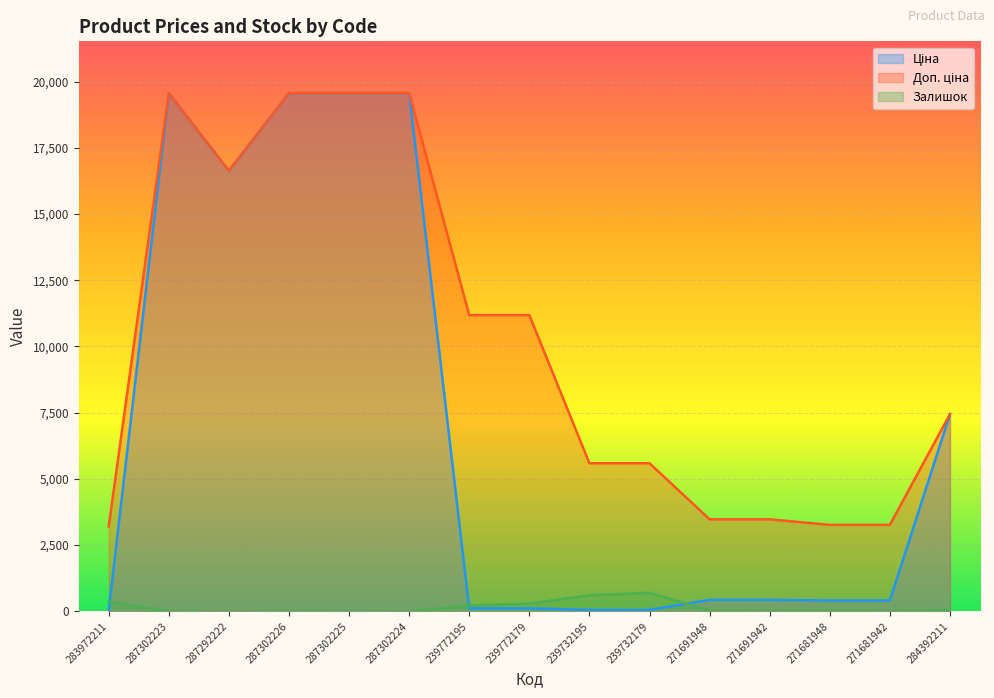

True or false: Доп. ціна has more than 1 points higher than both neighbors.

False